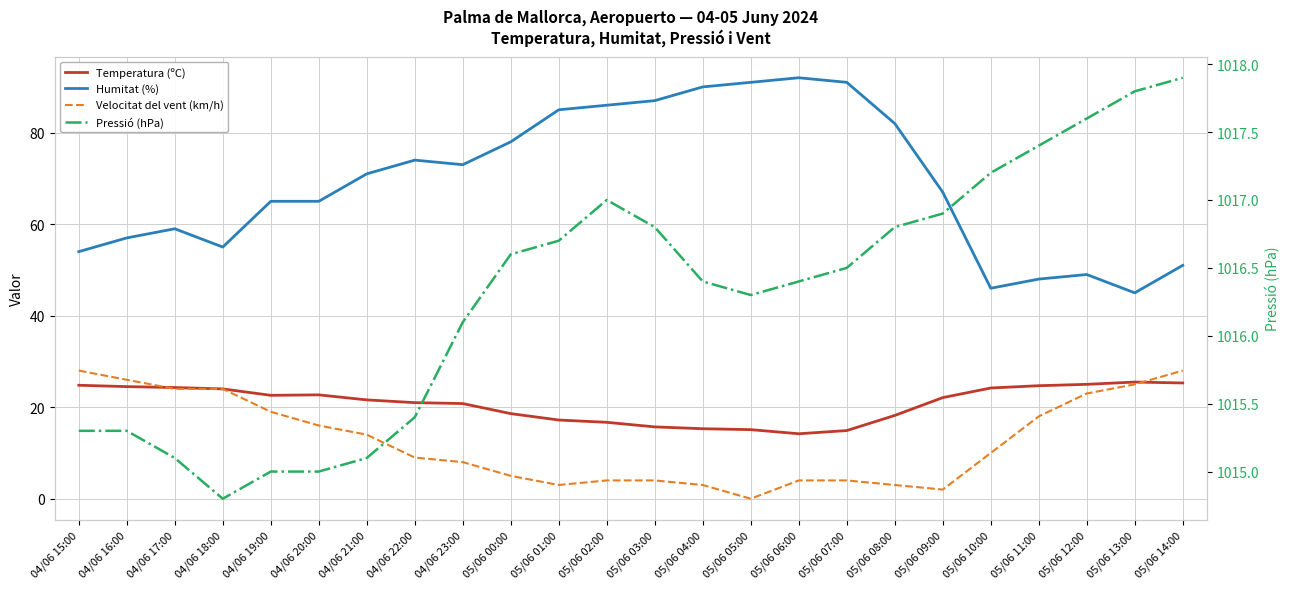

True or false: Humitat (%) and Velocitat del vent (km/h) intersect in this chart.

False